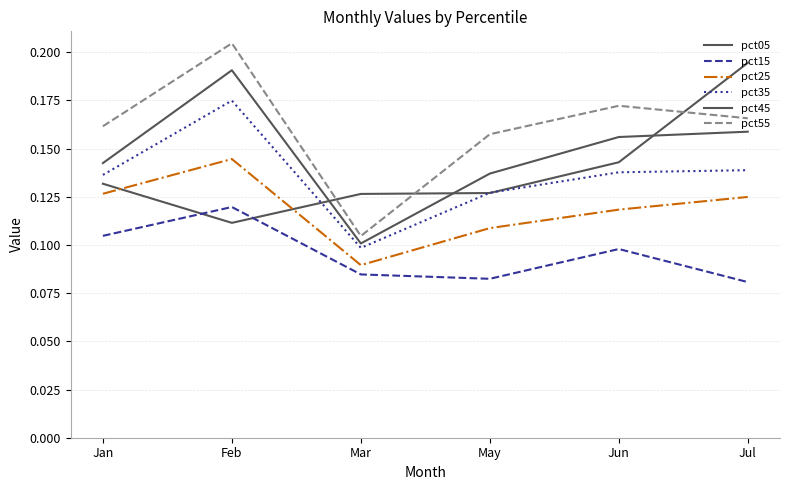

True or false: pct25 and pct15 cross at least once.

False